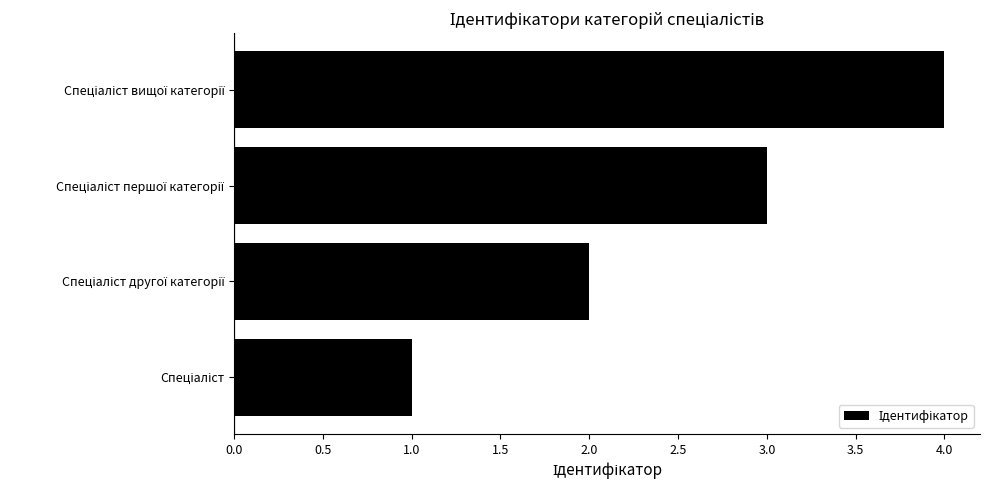

What is the sum of all values?

10